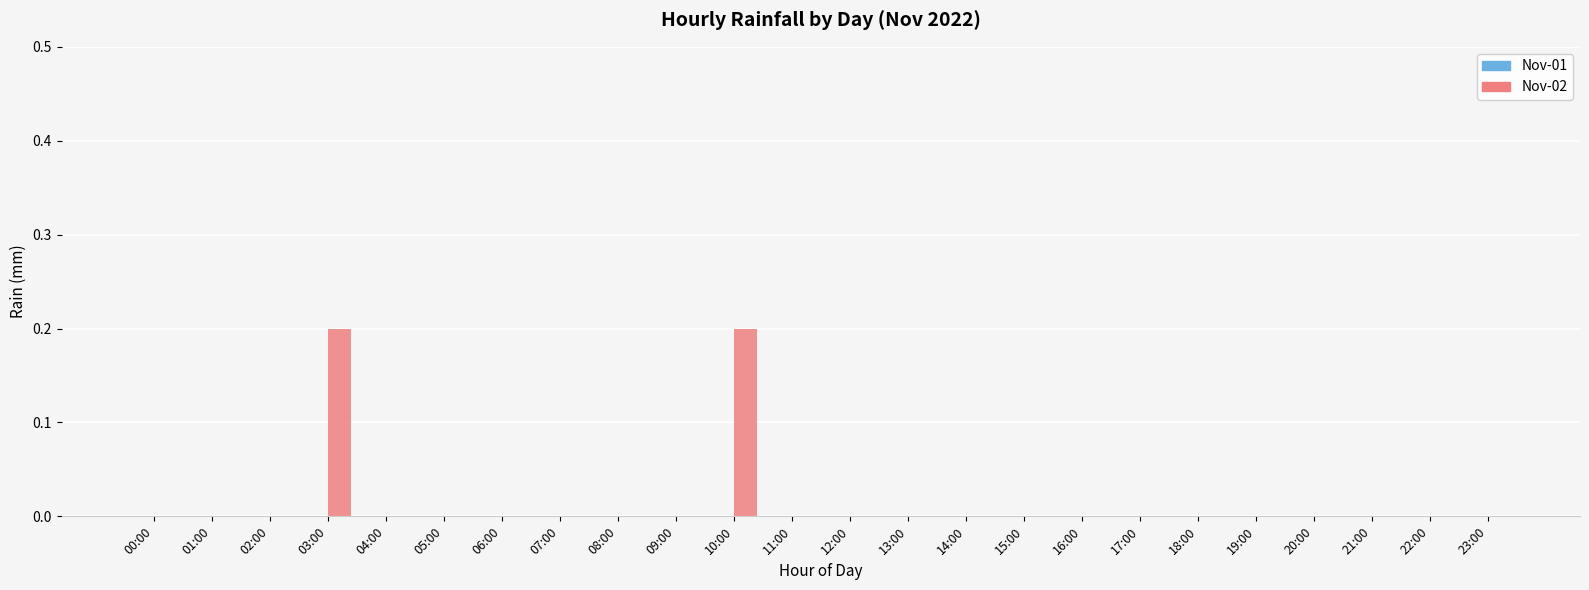

What is the change in value from 02:00 to 10:00?

+0.2